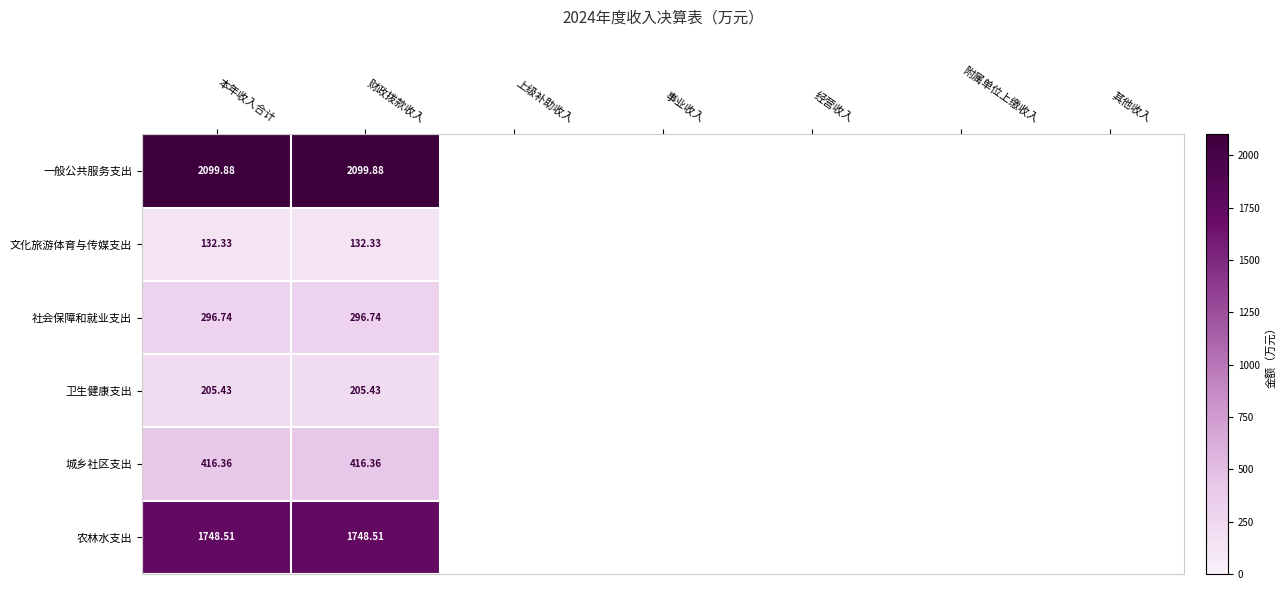

Rank the series at 财政拨款收入 from highest to lowest value.

一般公共服务支出, 农林水支出, 城乡社区支出, 社会保障和就业支出, 卫生健康支出, 文化旅游体育与传媒支出